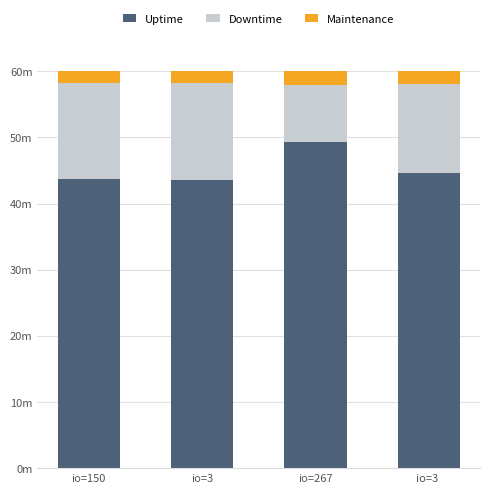

Are the bars horizontal?

No